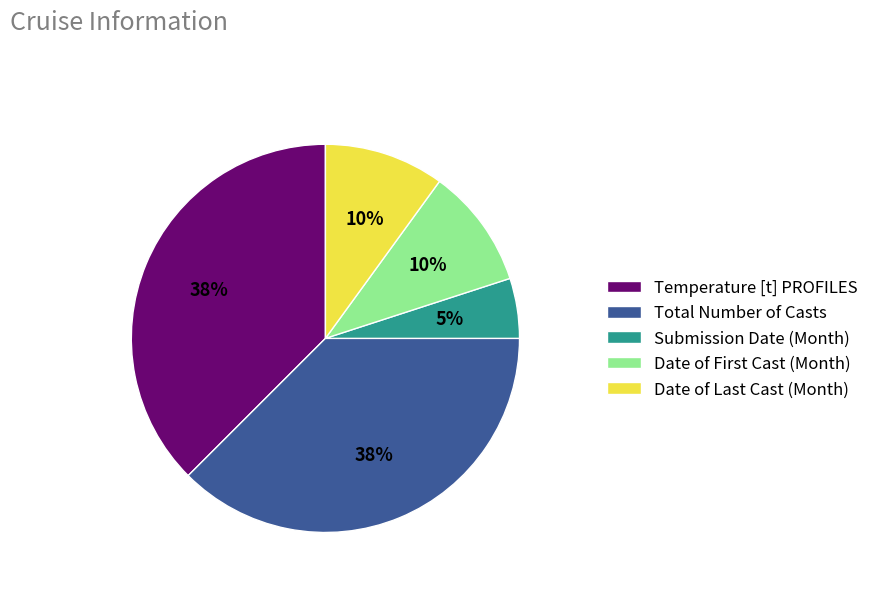

The Temperature [t] PROFILES slice represents 46% of the pie. True or false?

False